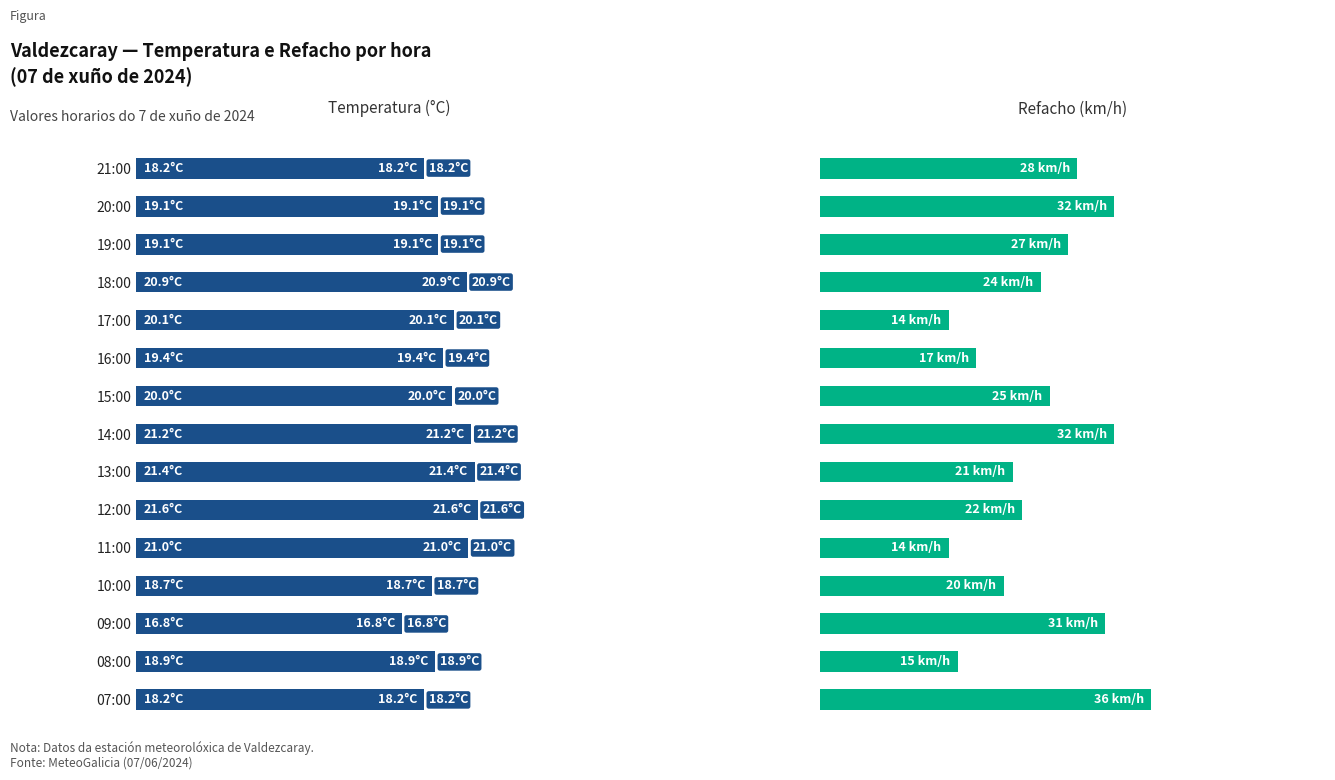

What is the smallest value displayed?

14.0